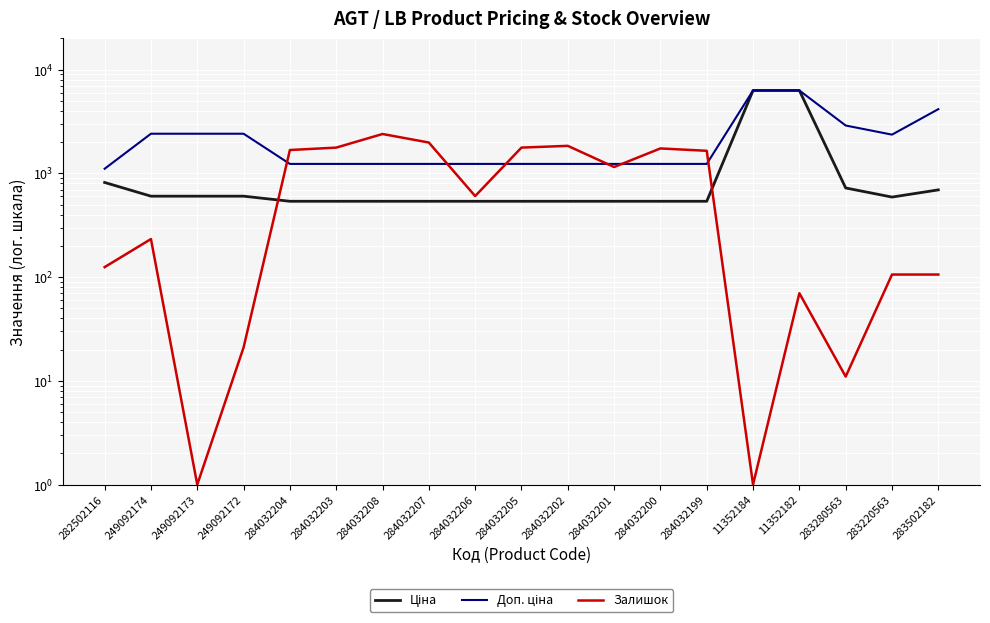

At how many categories does at least one series exceed 3274?

3